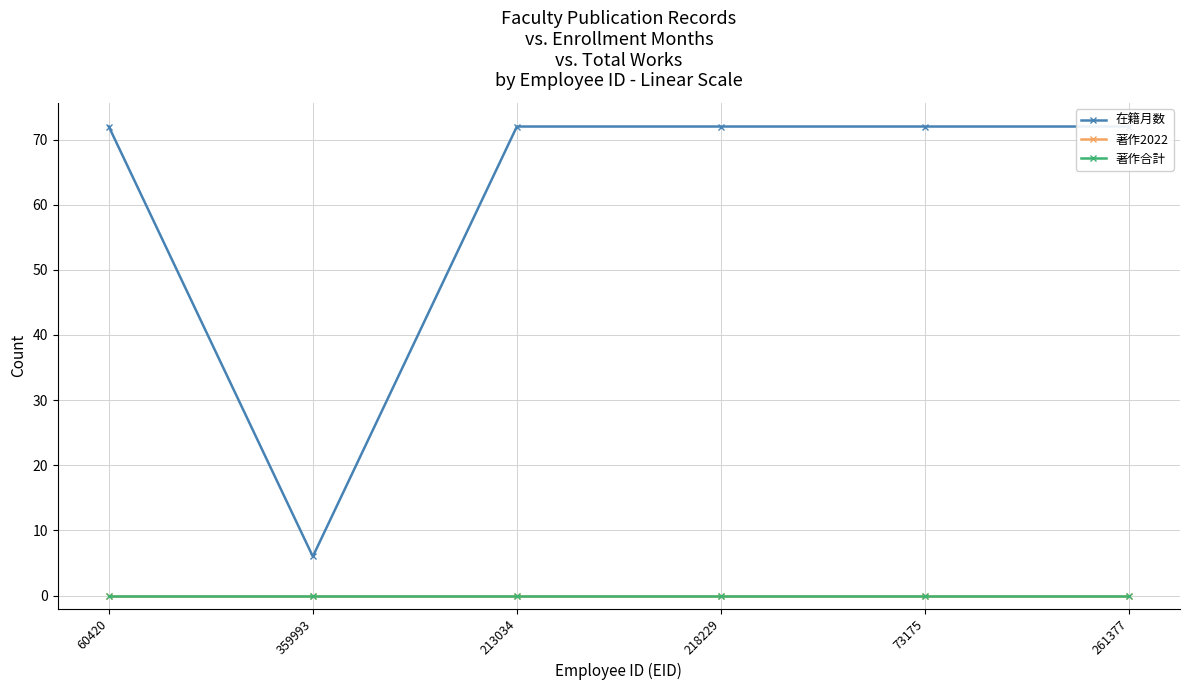

How many lines are shown in the chart?

3